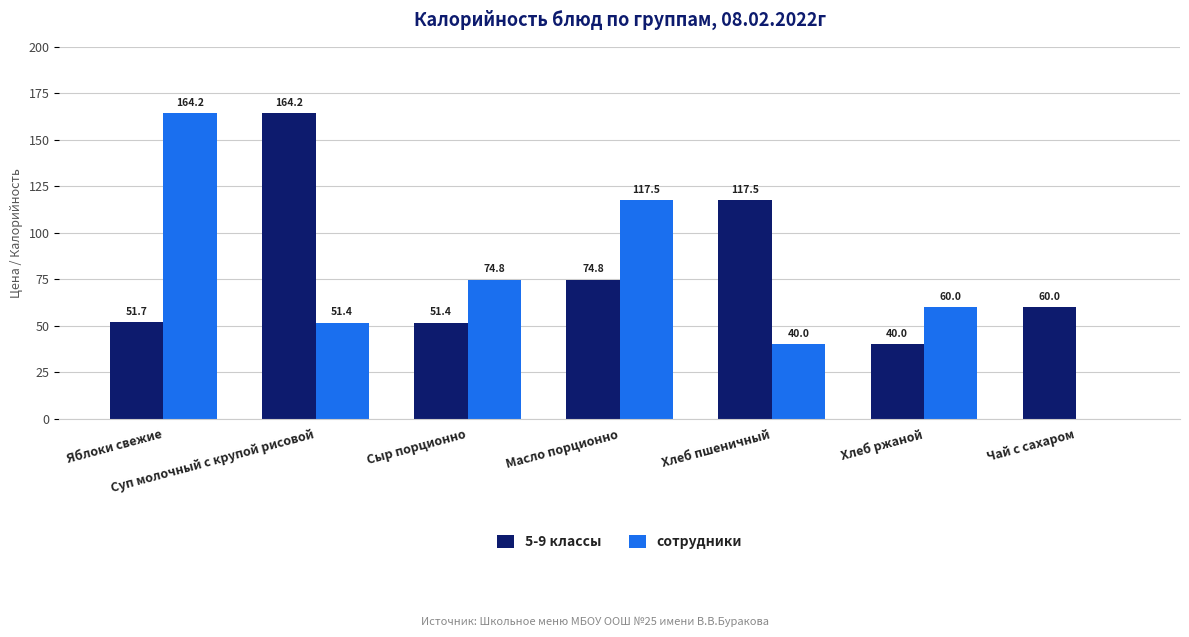

Where is сотрудники nearest to the value 82?

Сыр порционно